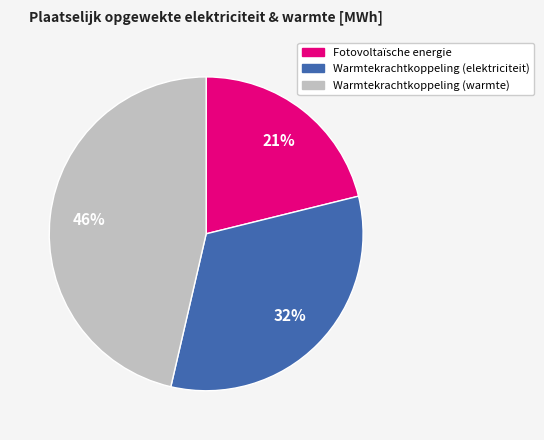

To the nearest percent, what is the difference between the largest and smallest slice percentages?

25%